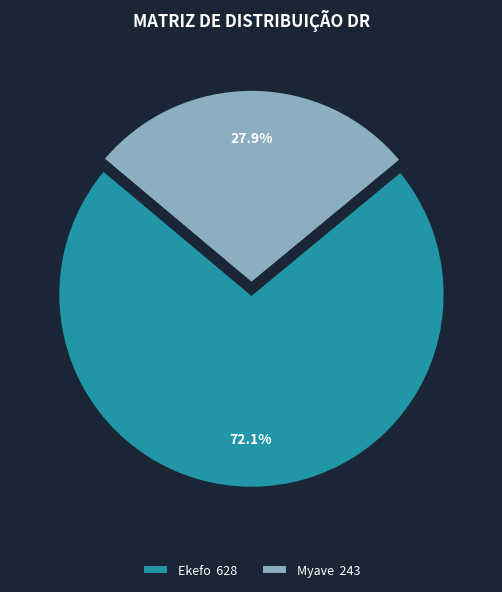

How many segments does this pie chart have?

2